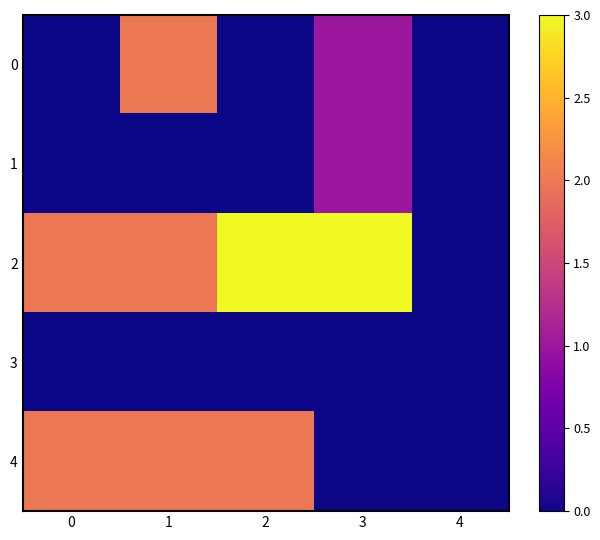

Reading right to left, what are all the values shown in this chart?

0: 4=0	3=1	2=0	1=2	0=0
1: 4=0	3=1	2=0	1=0	0=0
2: 4=0	3=3	2=3	1=2	0=2
3: 4=0	3=0	2=0	1=0	0=0
4: 4=0	3=0	2=2	1=2	0=2